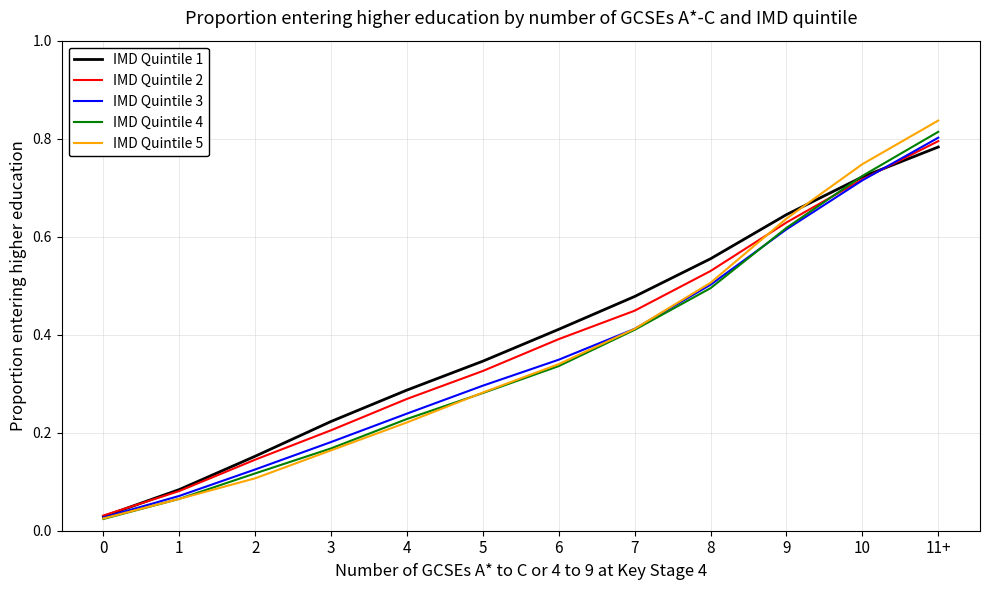

What position from the left is 9?

10